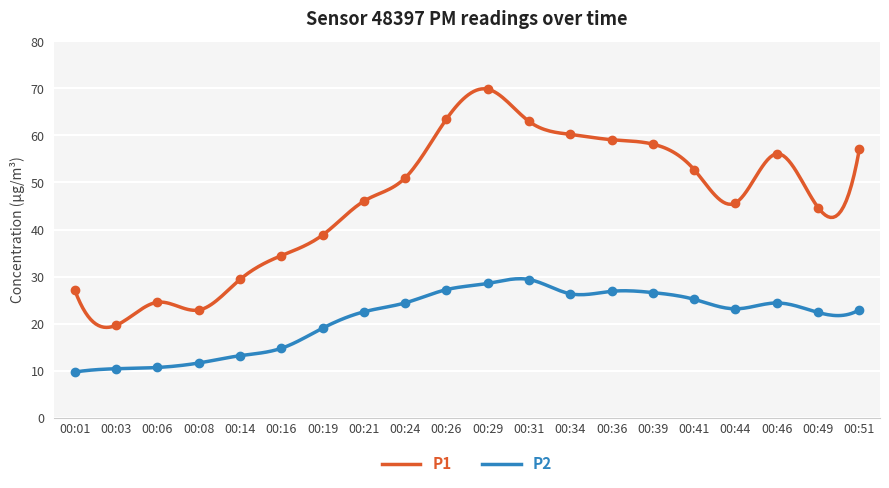

True or false: P2 and P1 intersect in this chart.

False